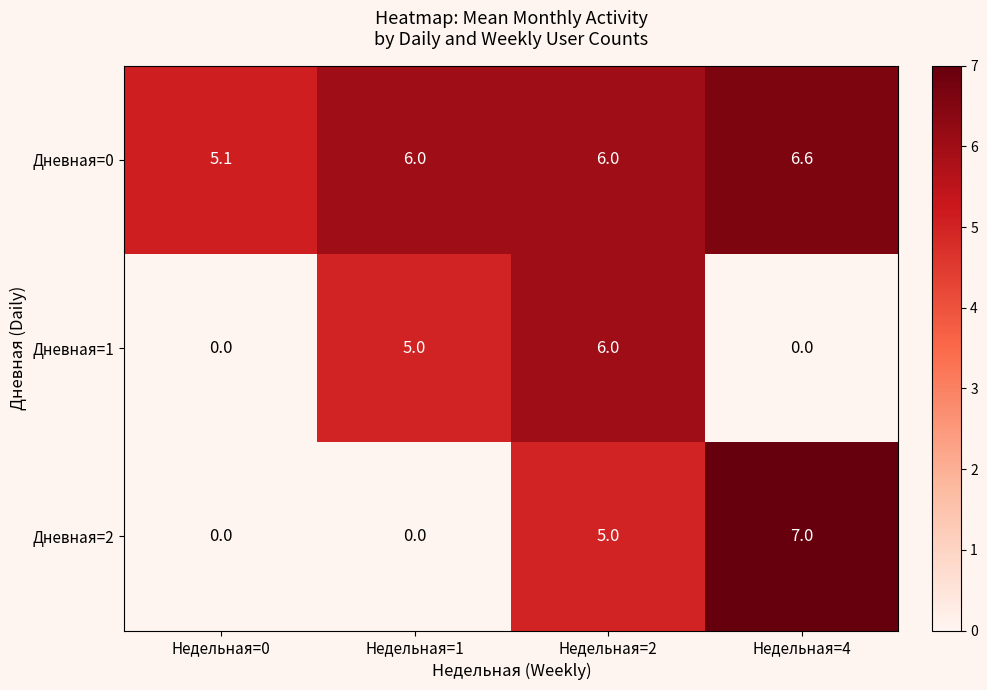

Rank the series at Недельная=1 from lowest to highest value.

Дневная=2, Дневная=1, Дневная=0